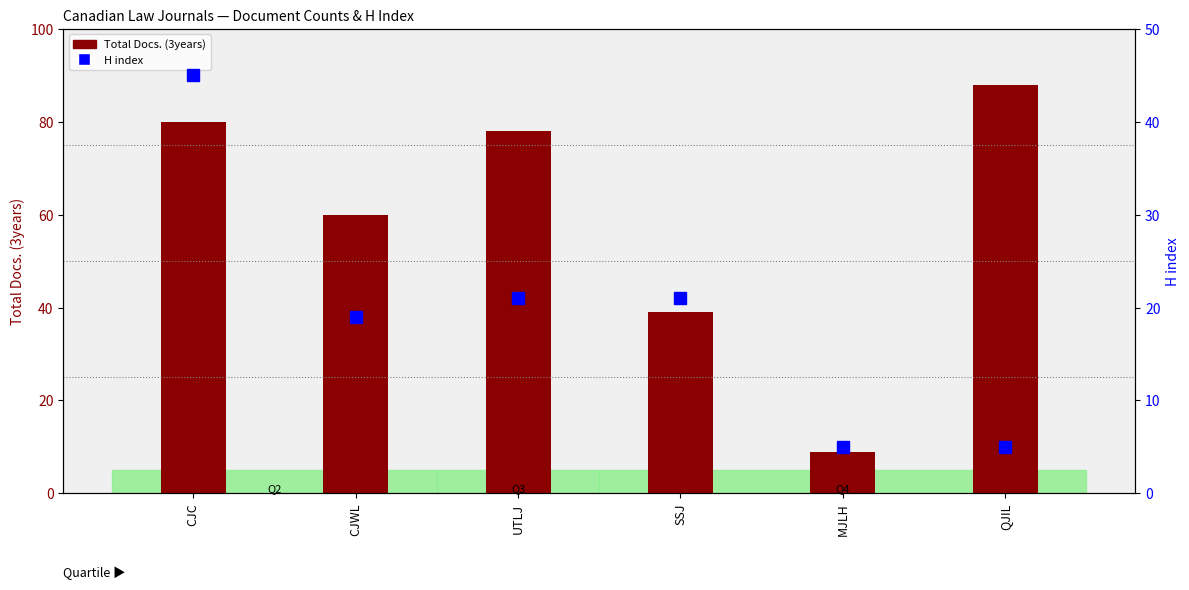

Reading left to right, list all the values displayed in this chart.

Total Docs. (3years): CJC=80	CJWL=60	UTLJ=78	SSJ=39	MJLH=9	QJIL=88
H index: CJC=45	CJWL=19	UTLJ=21	SSJ=21	MJLH=5	QJIL=5